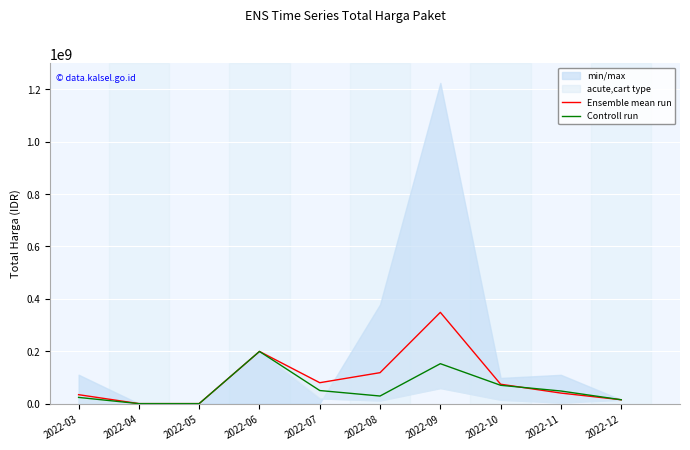

Between 2022-12 and 2022-09, which is larger?

2022-09